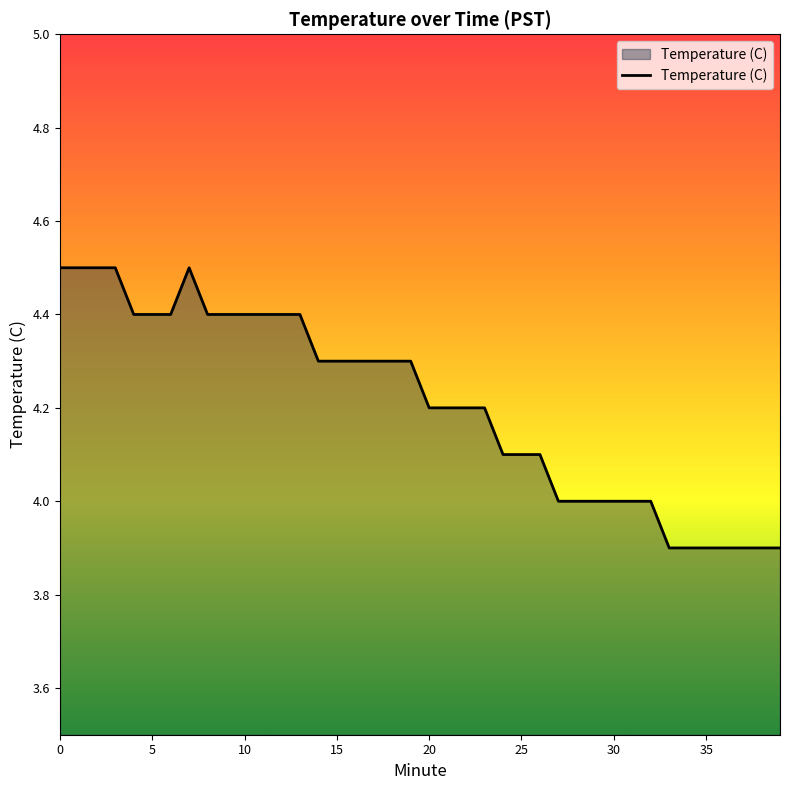

What is the difference between the maximum and minimum values?

0.6